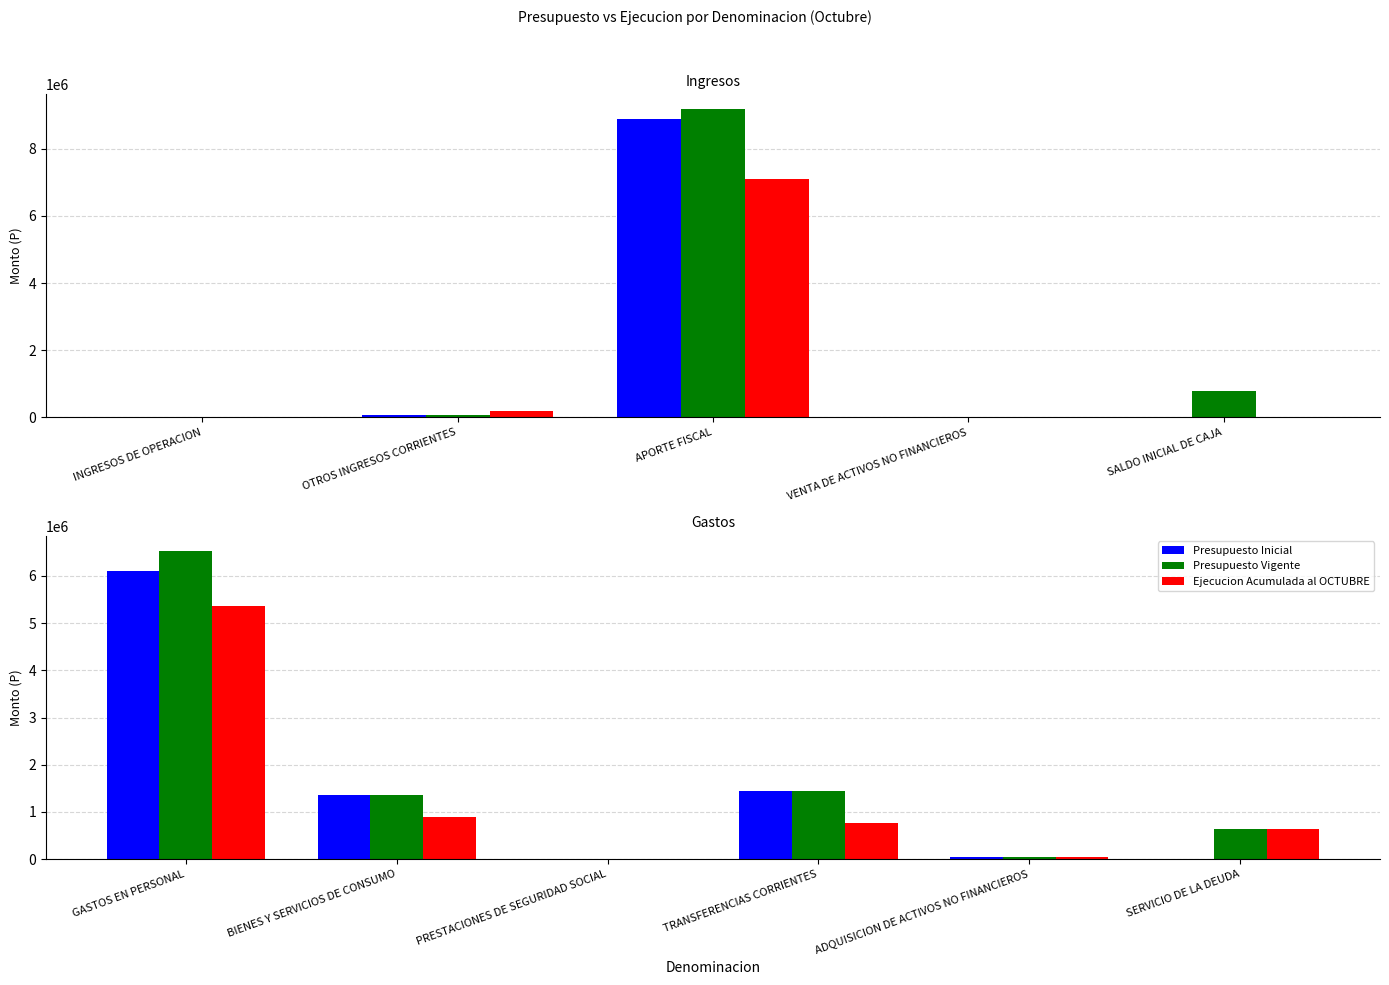

How many data points in Presupuesto Vigente are less than 1367898?

3